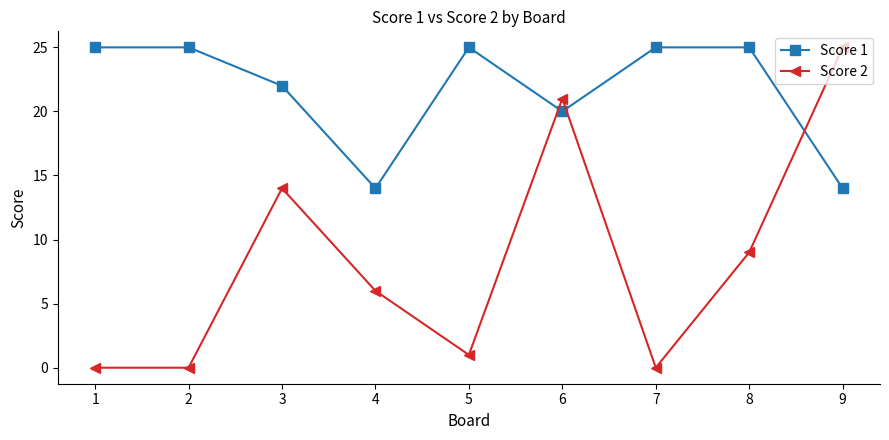

Between 7 and 9, which series saw the biggest shift?

Score 2